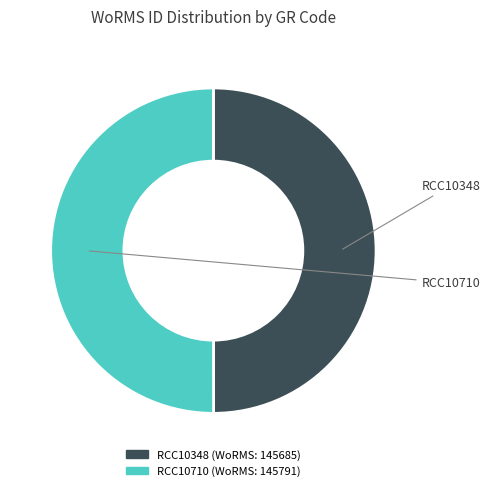

Is it true that RCC10348 is 64% of the pie?

False